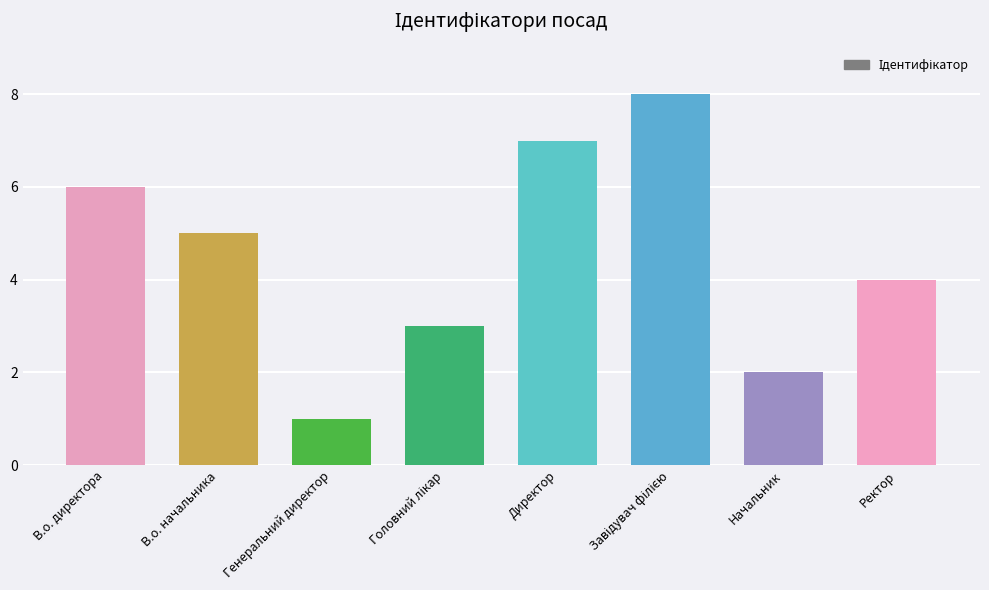

How many distinct data groups are displayed?

1